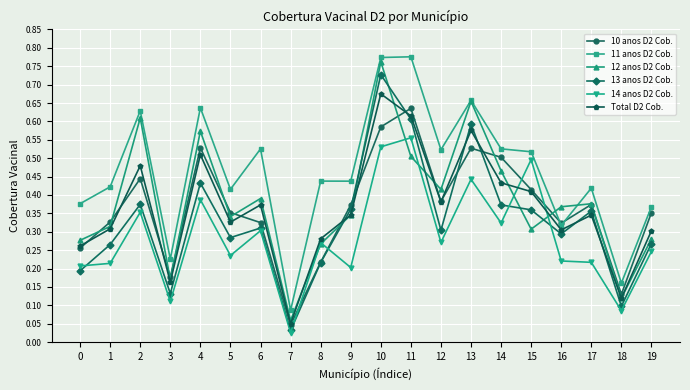

After their last crossing, which series has the higher values: 10 anos D2 Cob. or 14 anos D2 Cob.?

10 anos D2 Cob.